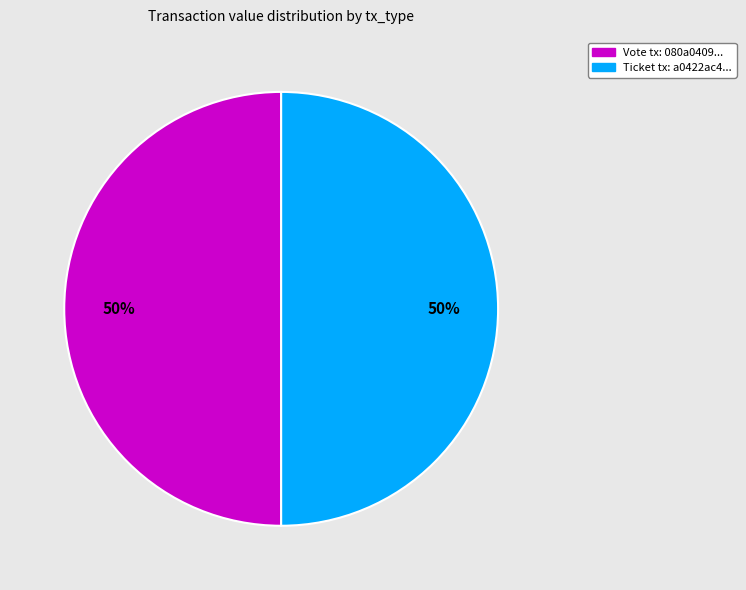

To the nearest percent, what is the average slice percentage?

50%